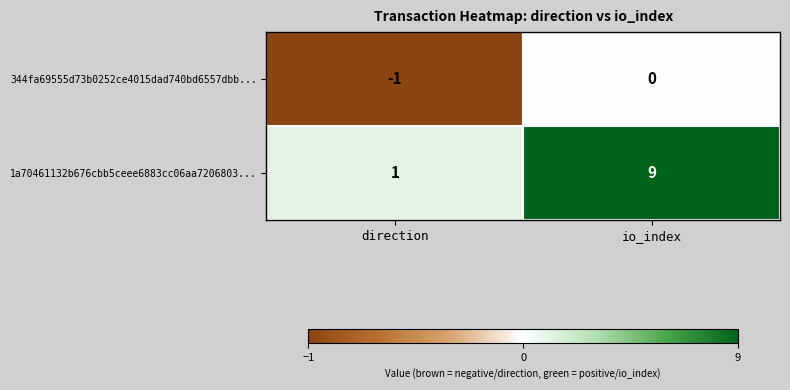

What is the difference between the highest and lowest values at io_index?

9